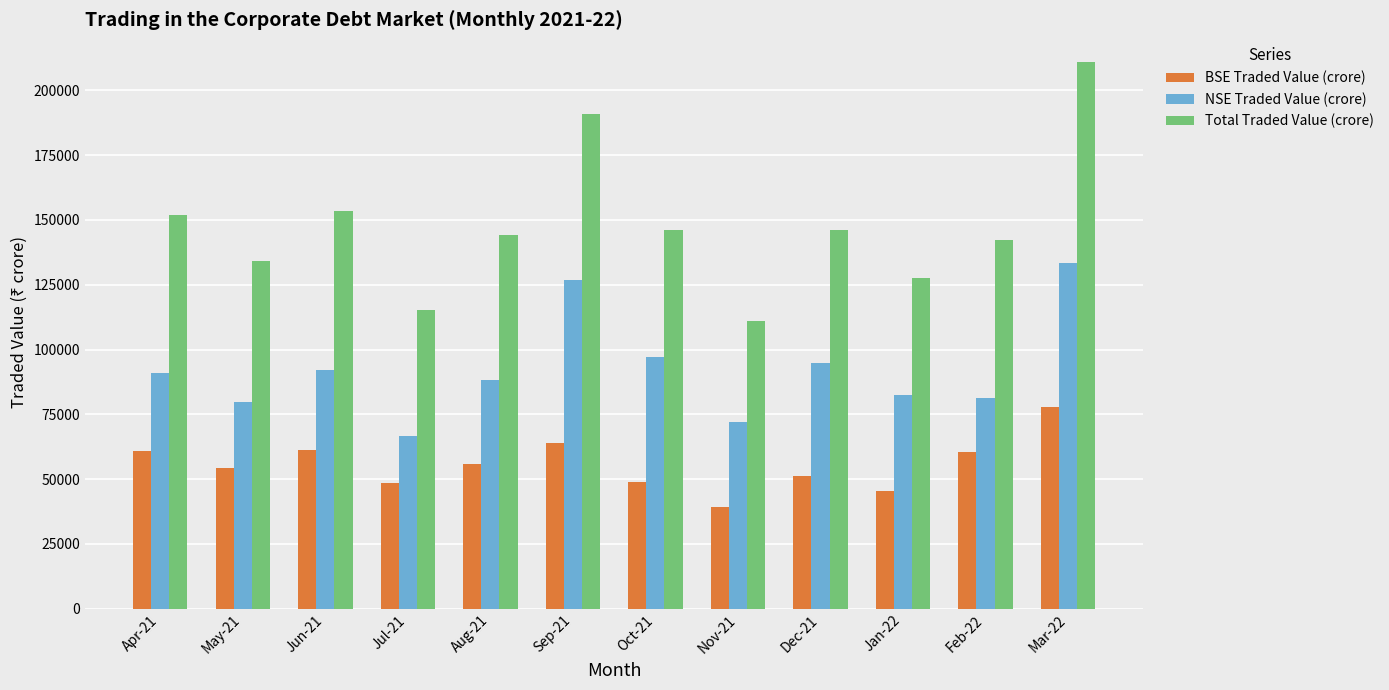

Are the bars grouped side by side (vs. stacked)?

Yes